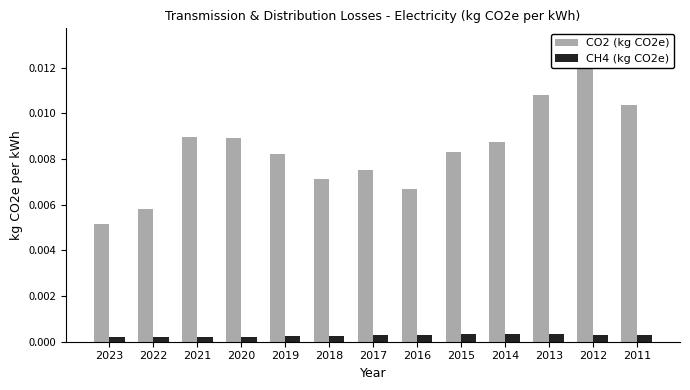

What are all the series names shown in the legend?

CO2 (kg CO2e), CH4 (kg CO2e)